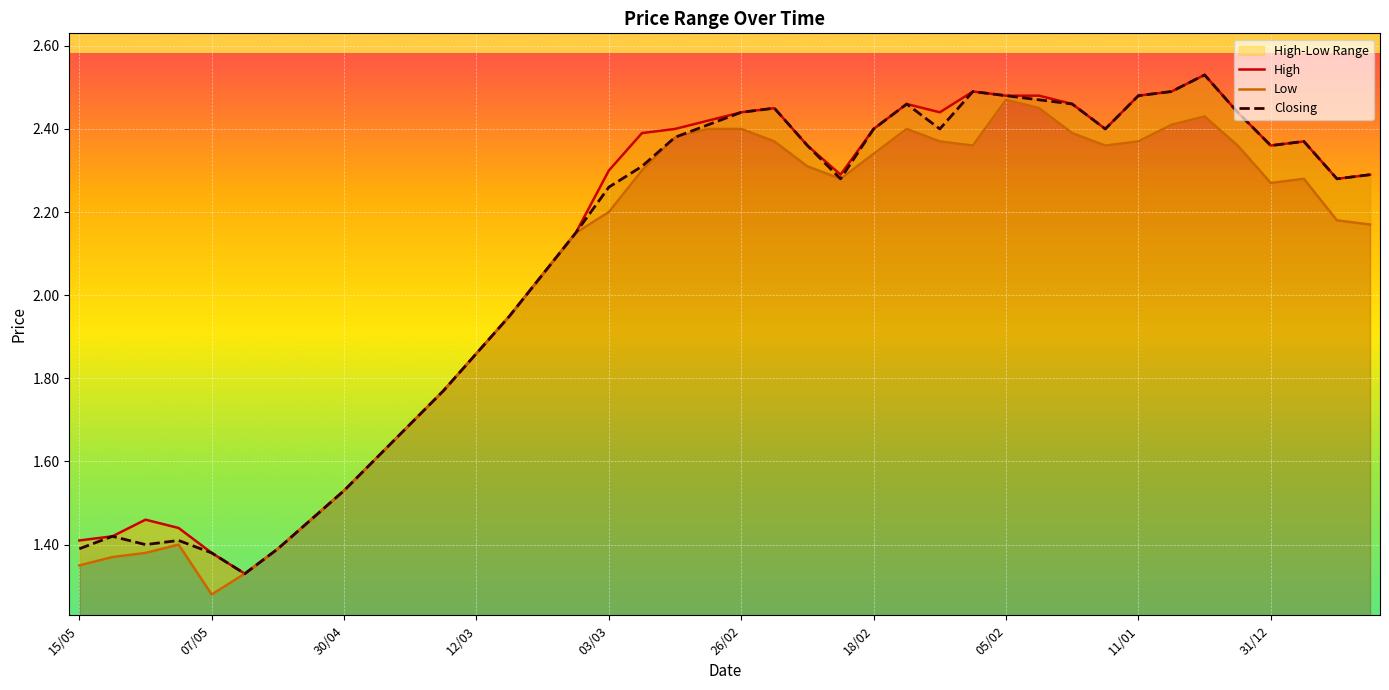

True or false: High and Low intersect in this chart.

False